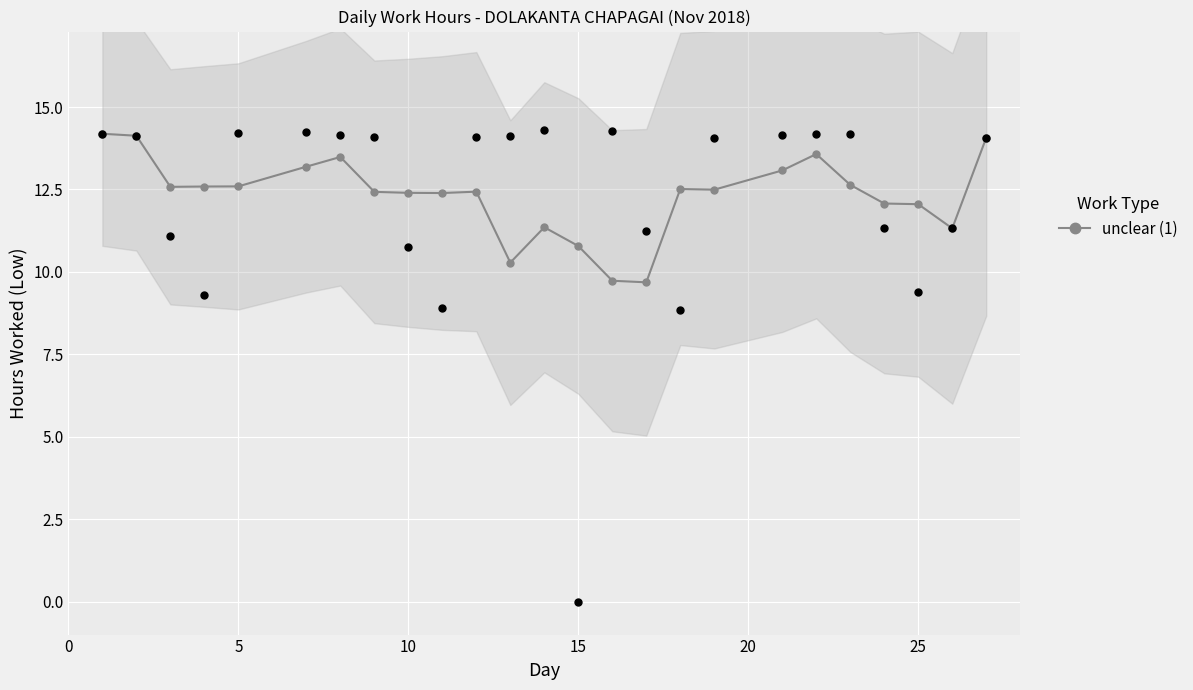

True or false: unclear (1) has more than 1 points higher than both neighbors.

True